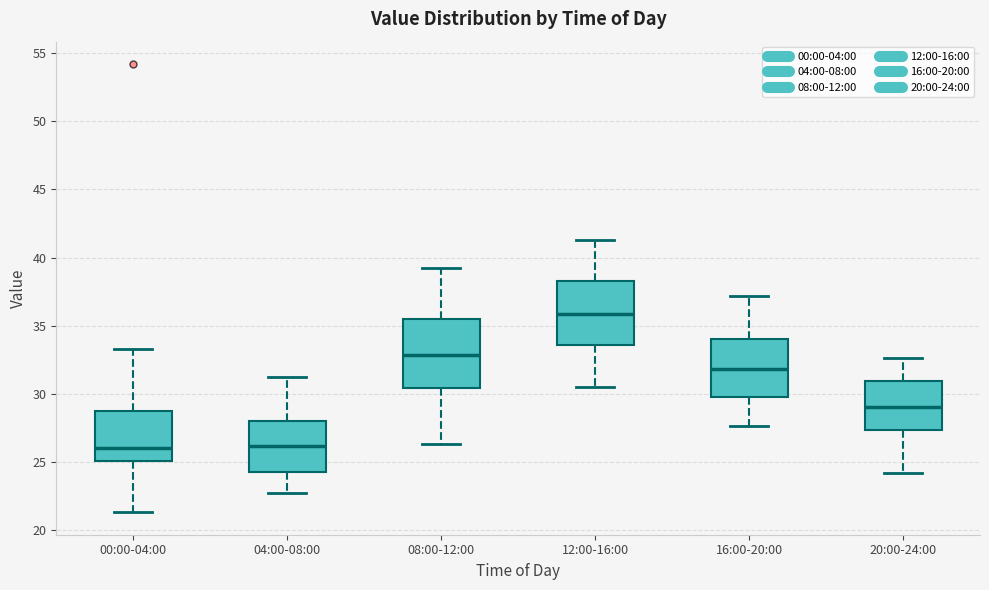

Where is the lower edge of the box for 16:00-20:00 on the y-axis? The values are not printed on the chart, so give them approximately, as read against the axis.

30.0